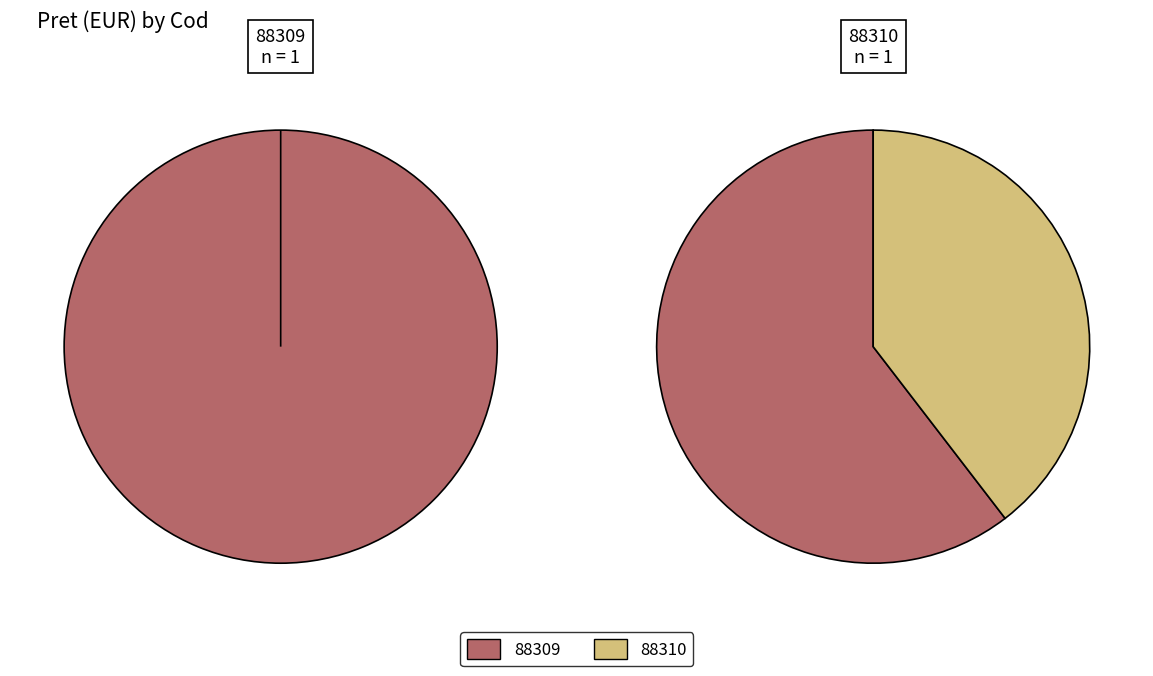

Is it true that 88309 is 60% of the pie?

True